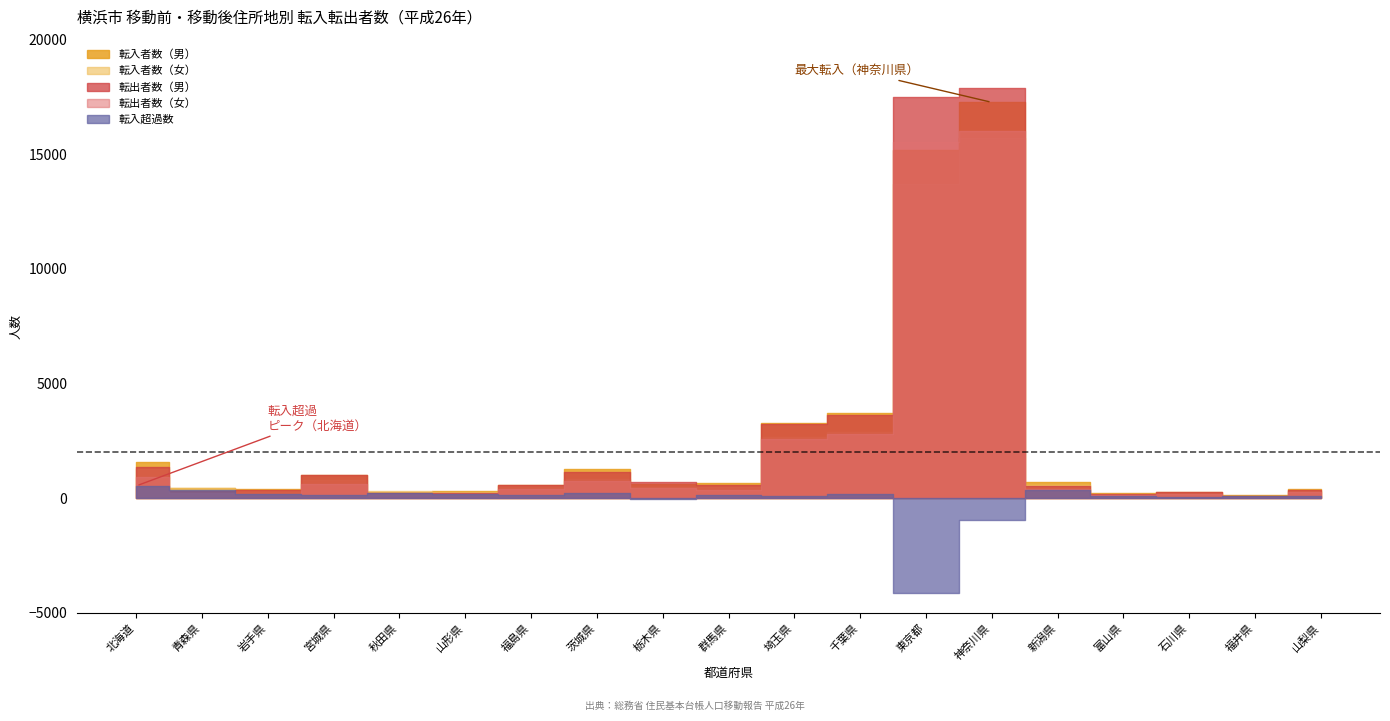

Between which two adjacent categories do 転入者数（男） and 転出者数（女） first intersect?

千葉県 and 東京都